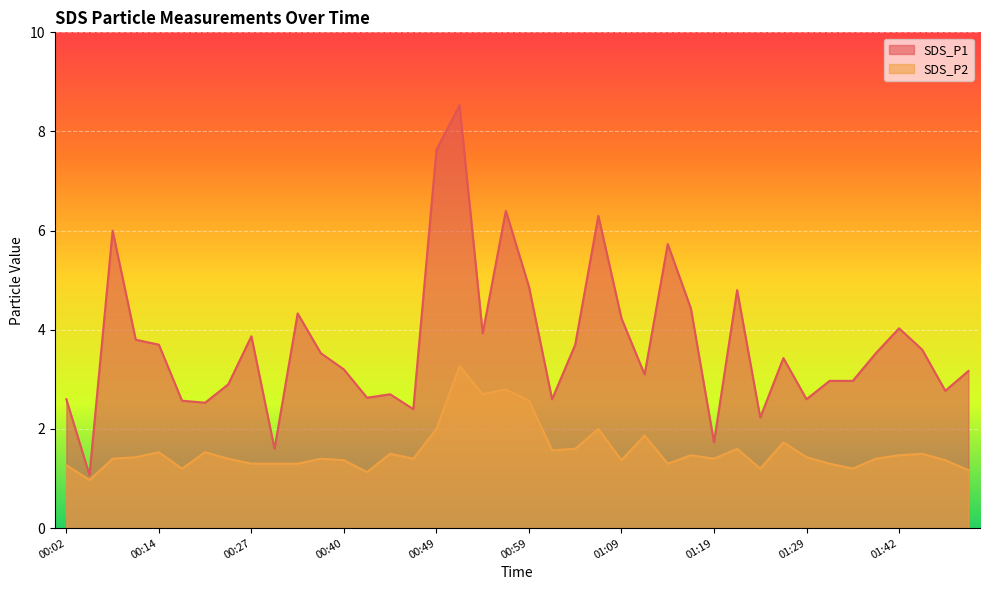

Reading left to right, list all the values displayed in this chart.

SDS_P1: 2.6	1.1	6.0	3.8	3.7	2.6	2.5	2.9	3.9	1.6	4.3	3.5	3.2	2.6	2.7	2.4	7.6	8.5	3.9	6.4	4.9	2.6	3.7	6.3	4.2	3.1	5.7	4.4	1.7	4.8	2.2	3.4	2.6	3.0	3.0	3.5	4.0	3.6	2.8	3.2
SDS_P2: 1.3	1.0	1.4	1.4	1.5	1.2	1.5	1.4	1.3	1.3	1.3	1.4	1.4	1.1	1.5	1.4	2.0	3.3	2.7	2.8	2.6	1.6	1.6	2.0	1.4	1.9	1.3	1.5	1.4	1.6	1.2	1.7	1.4	1.3	1.2	1.4	1.5	1.5	1.4	1.2